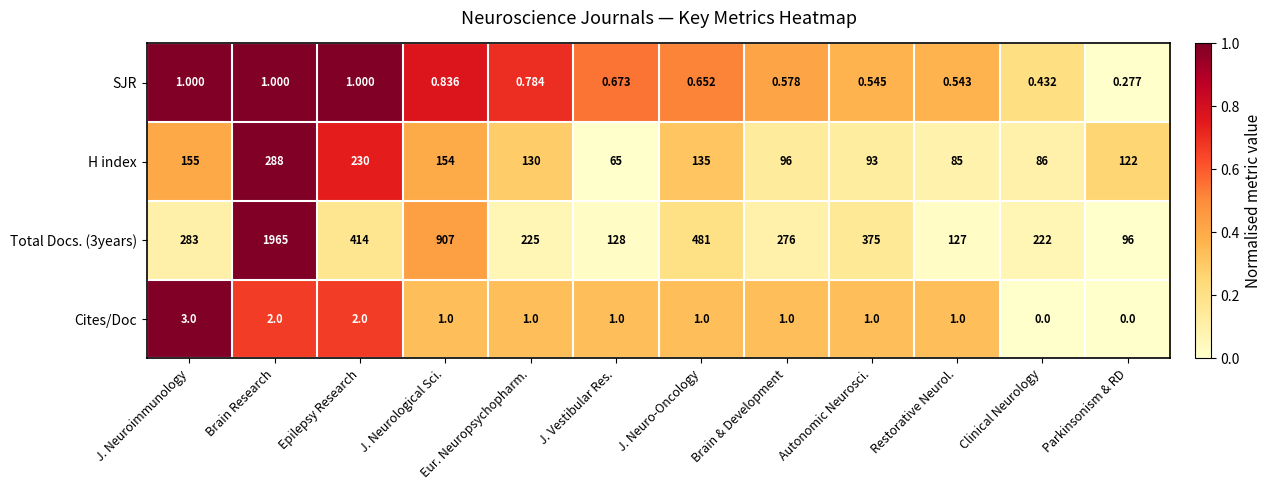

At which category is the sum across all series the highest?

Brain Research